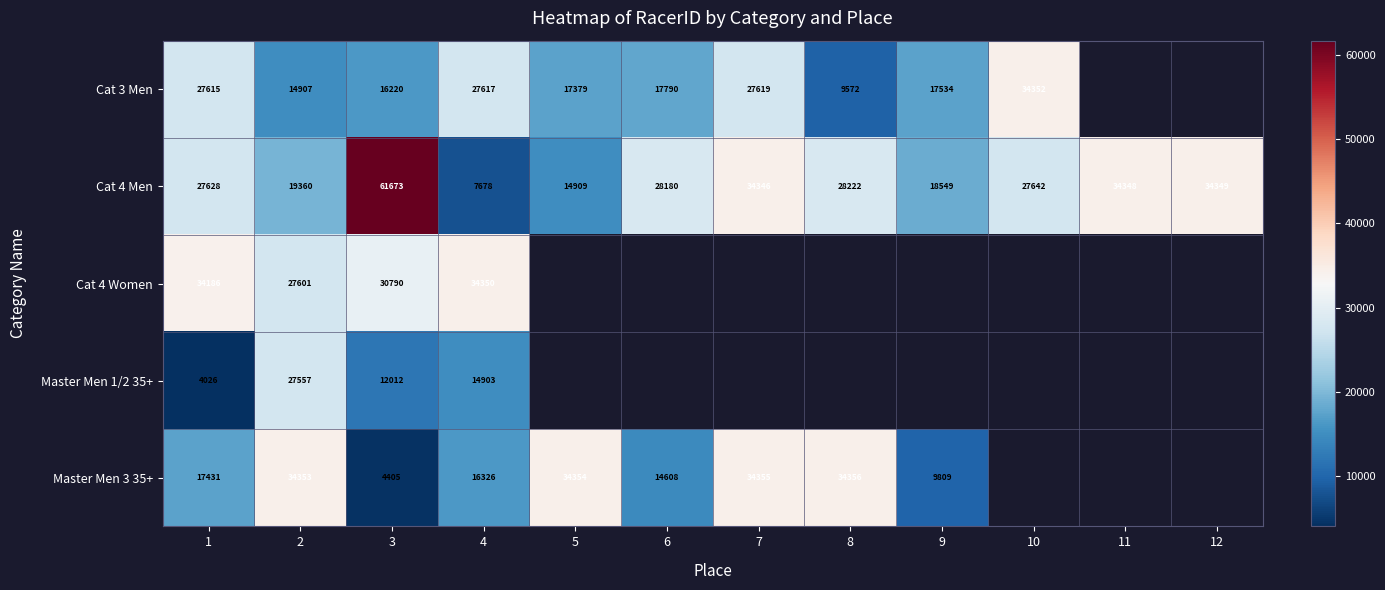

At which category is the sum across all series the highest?

3